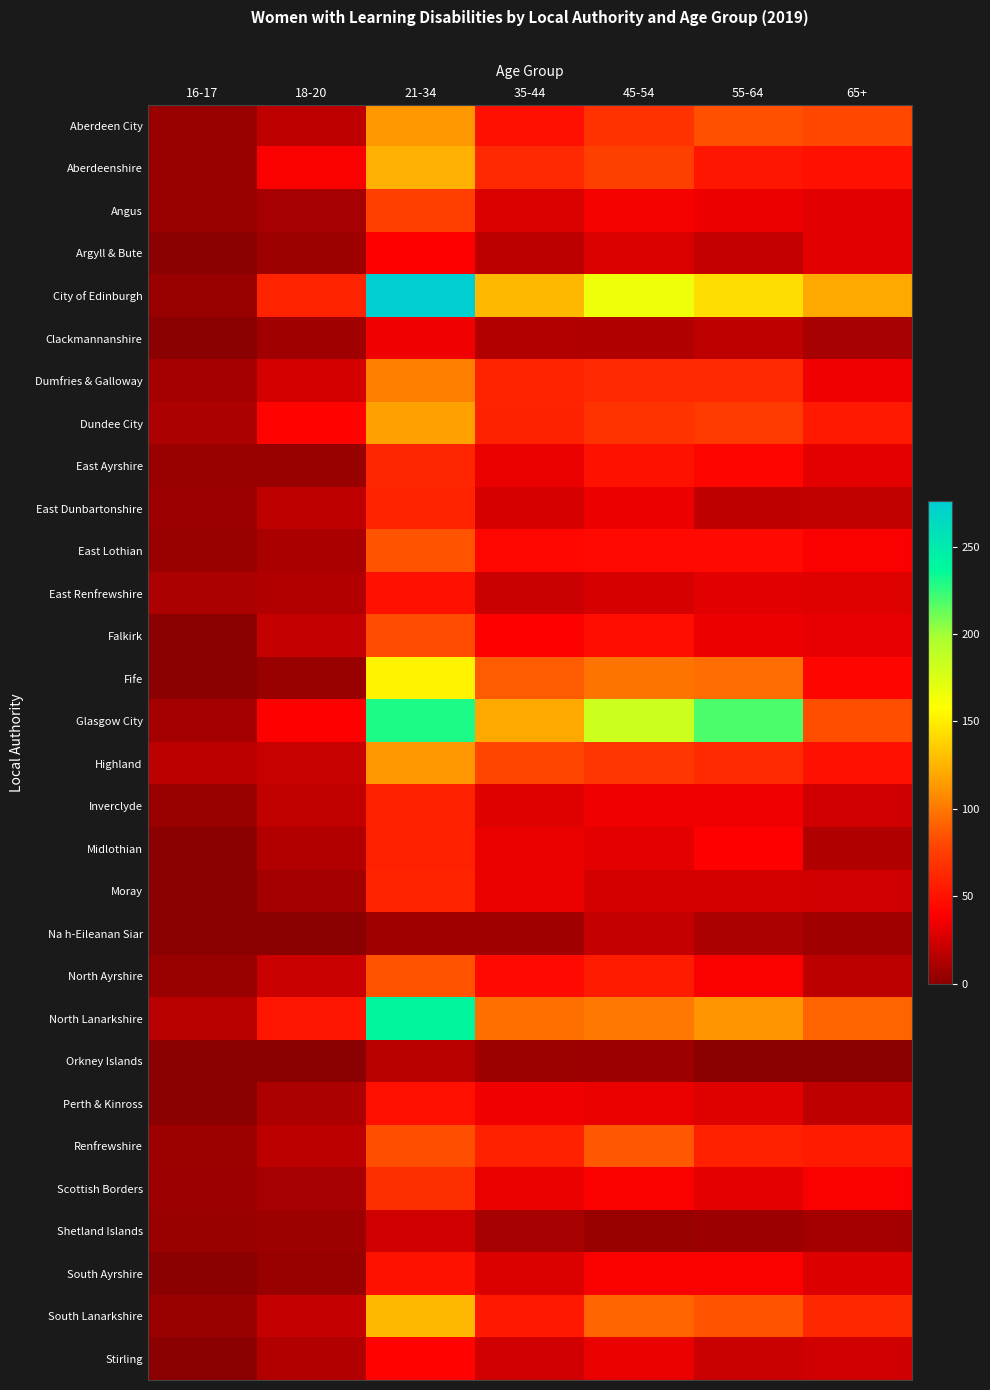

Which series has the widest spread of values?

City of Edinburgh